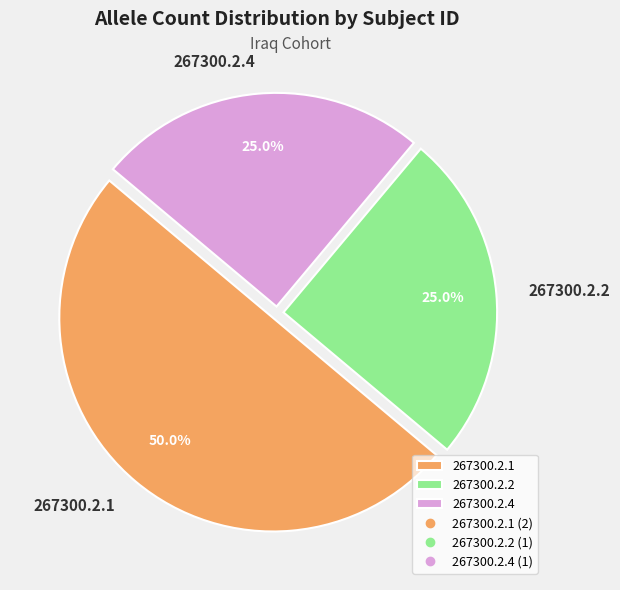

To the nearest percent, what is the difference between the largest and smallest slice percentages?

25%